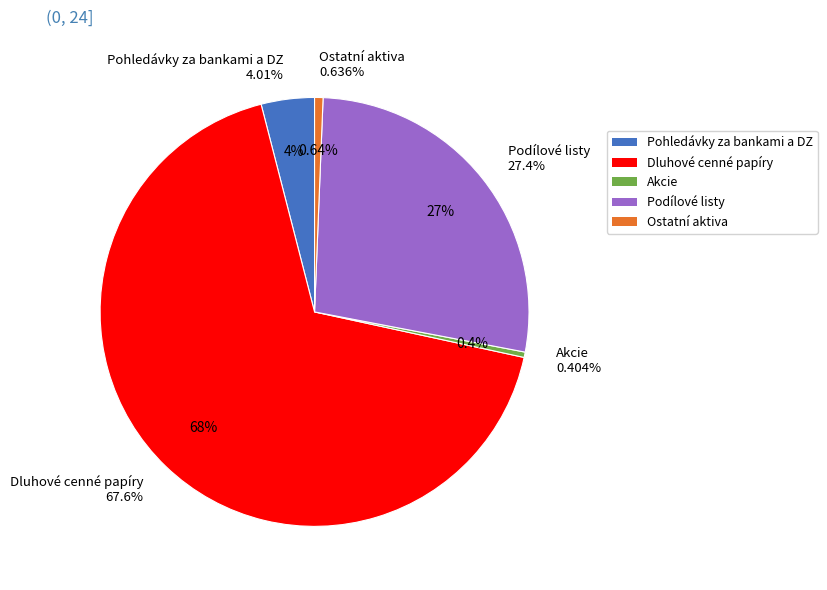

Rank the categories by value from highest to lowest.

Dluhové cenné papíry, Podílové listy, Pohledávky za bankami a DZ, Ostatní aktiva, Akcie